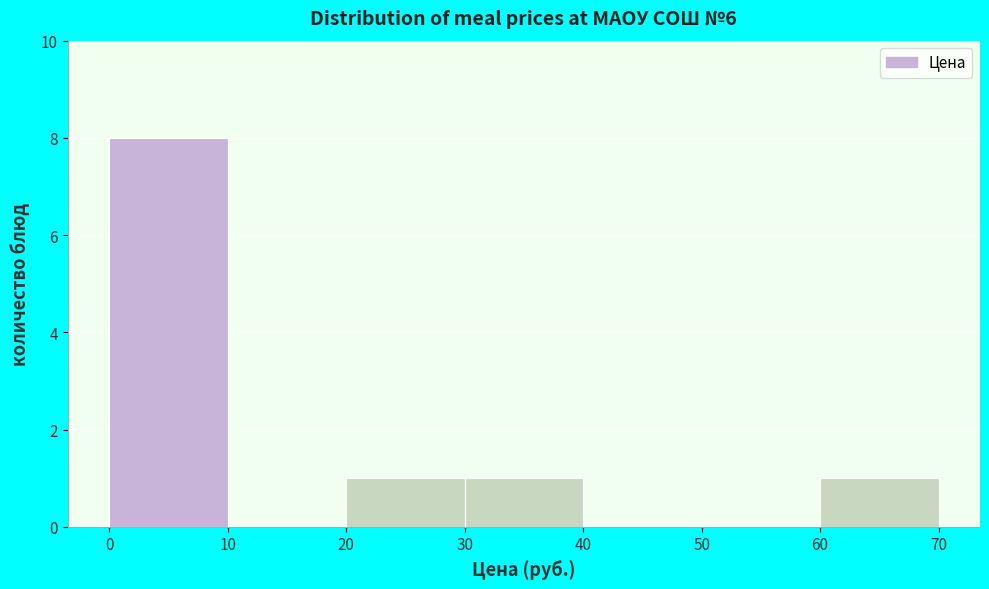

How tall is the bar that spans 30 to 40 on the x-axis? The values are not printed on the chart, so give them approximately, as read against the axis.

1